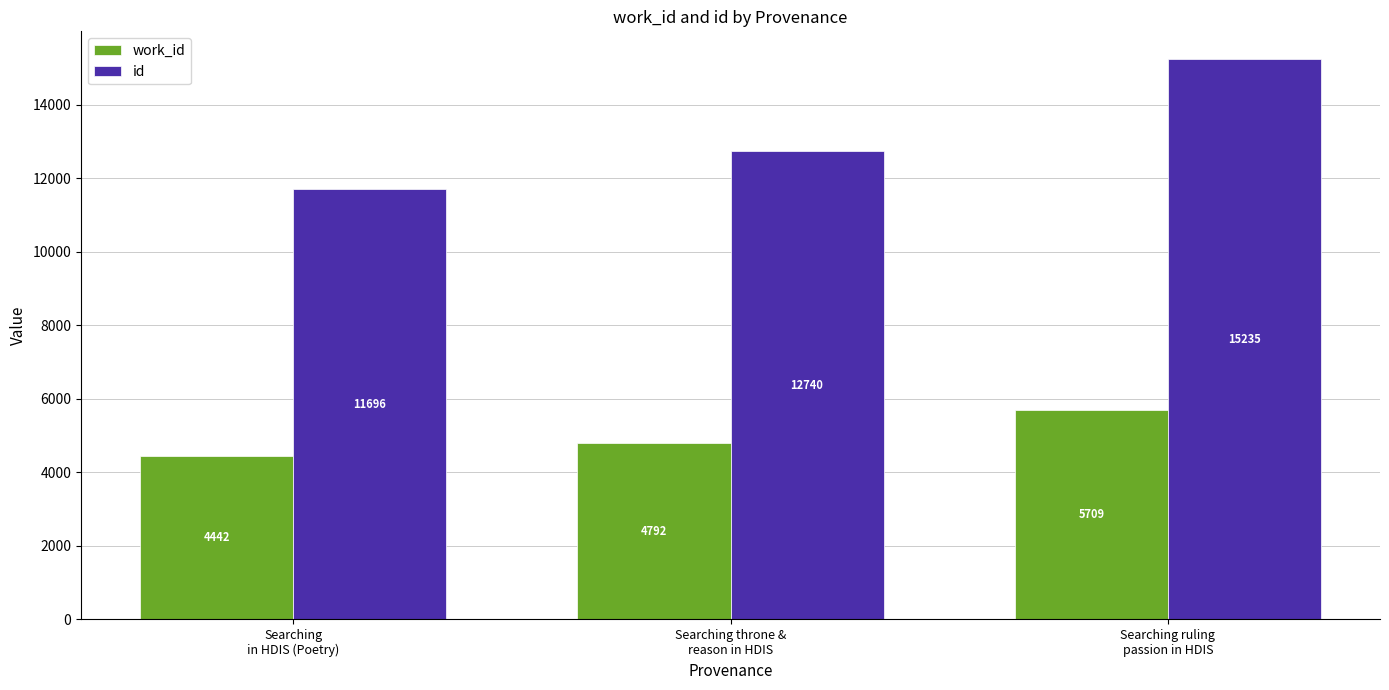

What value does the work_id series have at Searching
in HDIS (Poetry), to the nearest 50?

4450